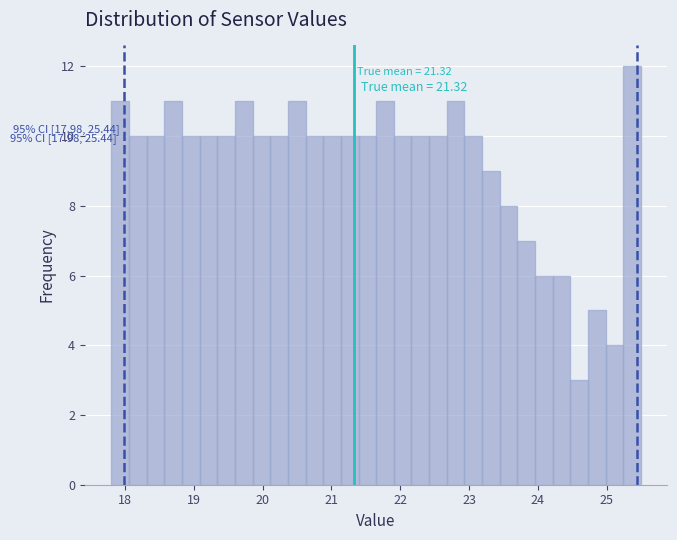

Around what value on the x-axis is the tallest bar? Give the approximate position of its centre, as read against the axis.

25.4